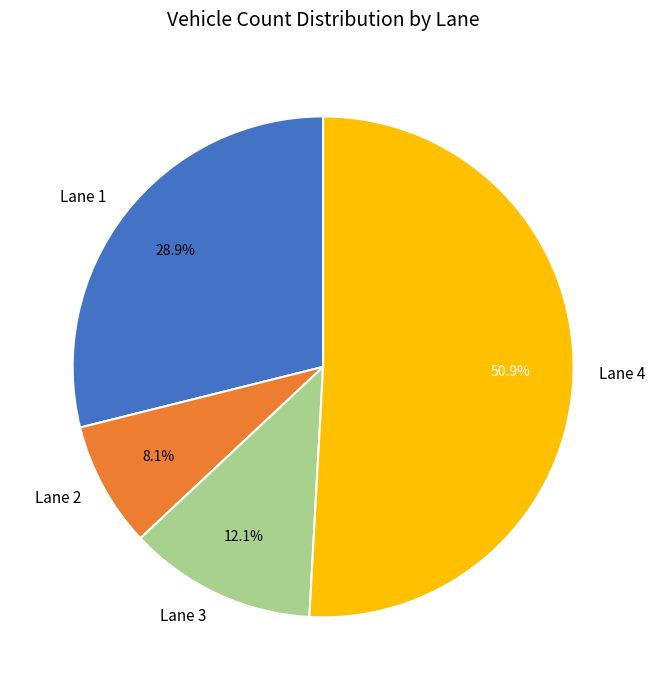

Which has a higher value, Lane 4 or Lane 2?

Lane 4